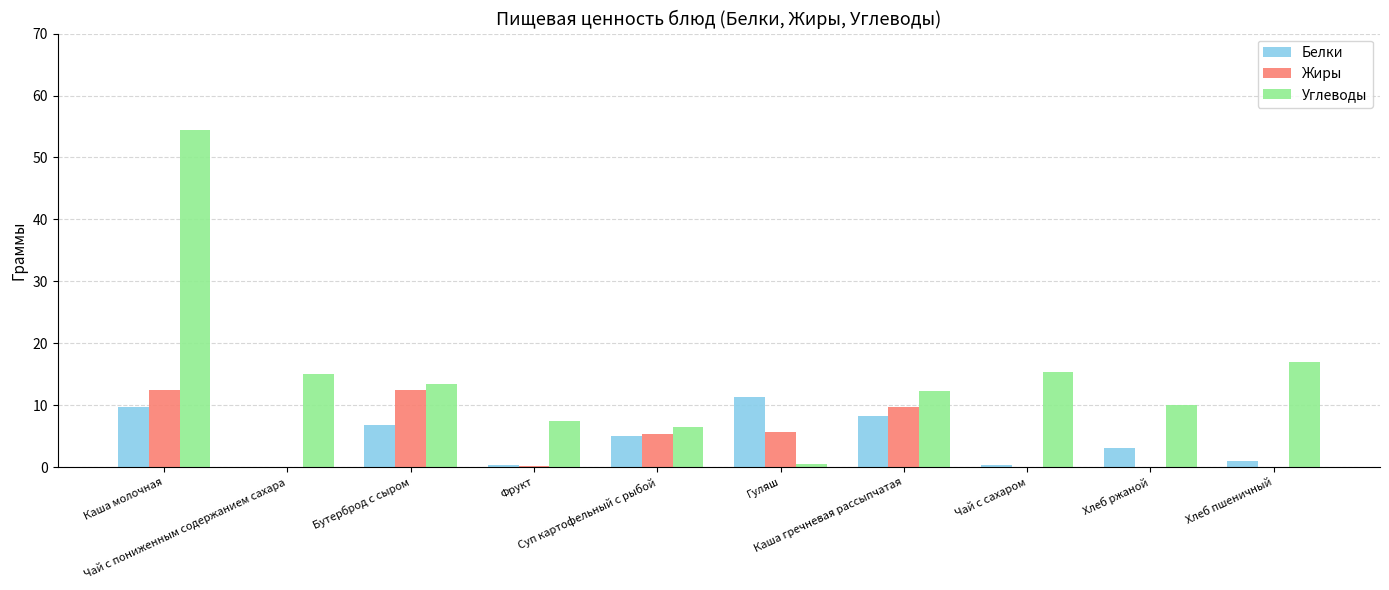

What is the maximum value for Углеводы?

54.4